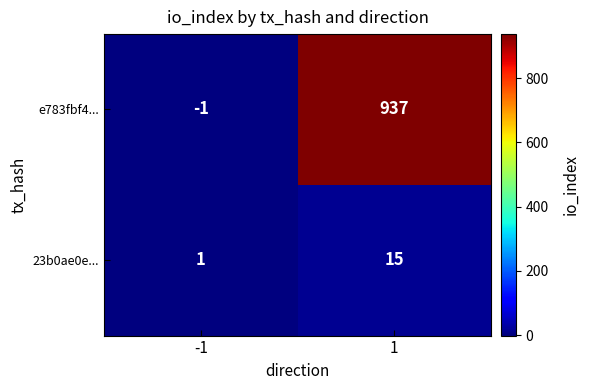

Which series has the largest total across all categories?

e783fbf4...